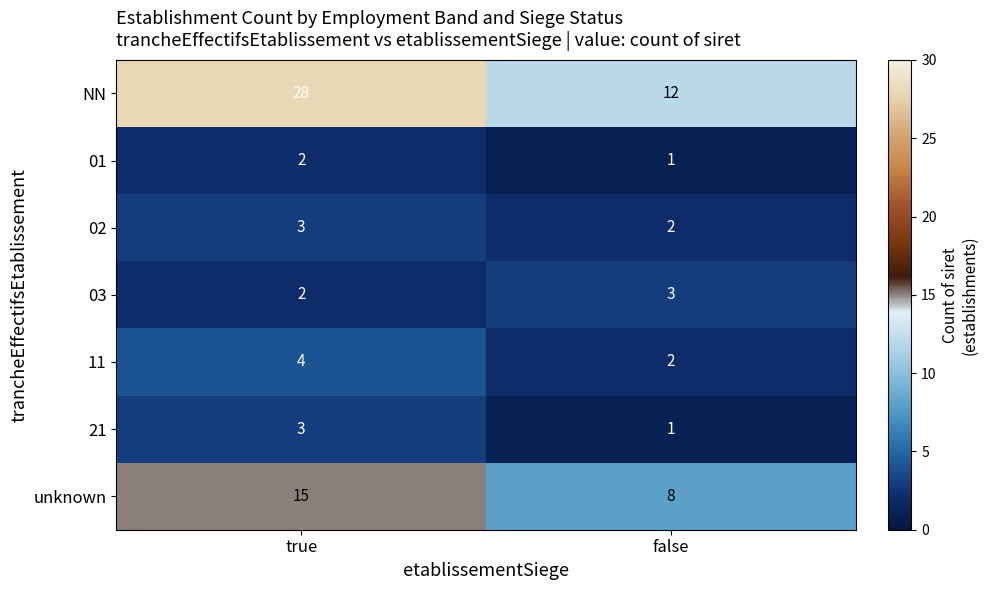

Which category has the lowest value in the 21 series?

false